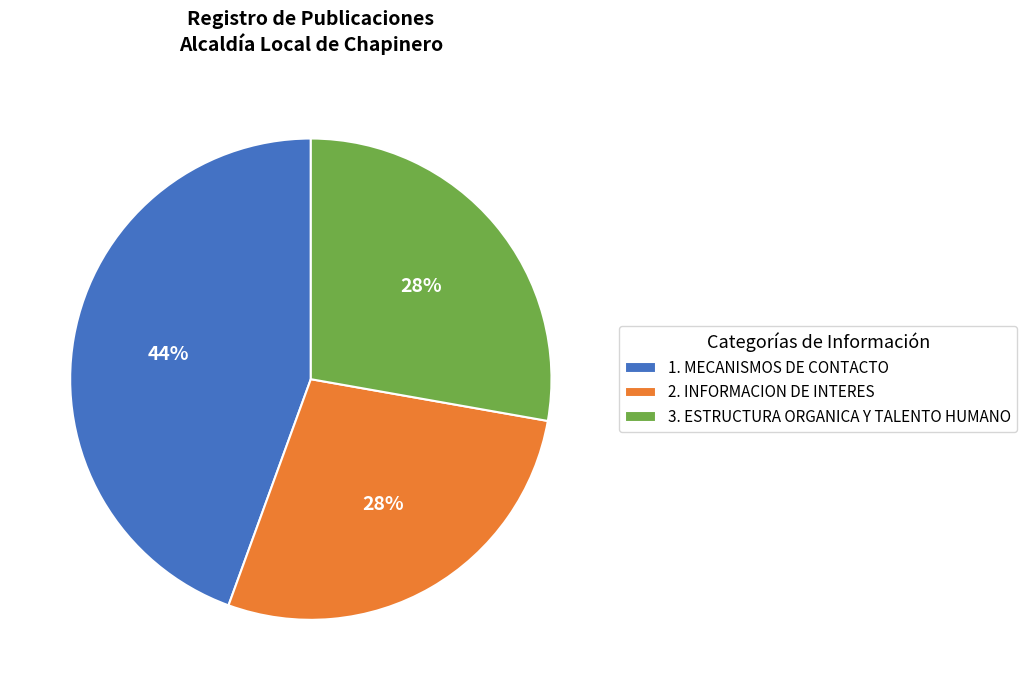

To the nearest percent, what is the average slice percentage?

33%